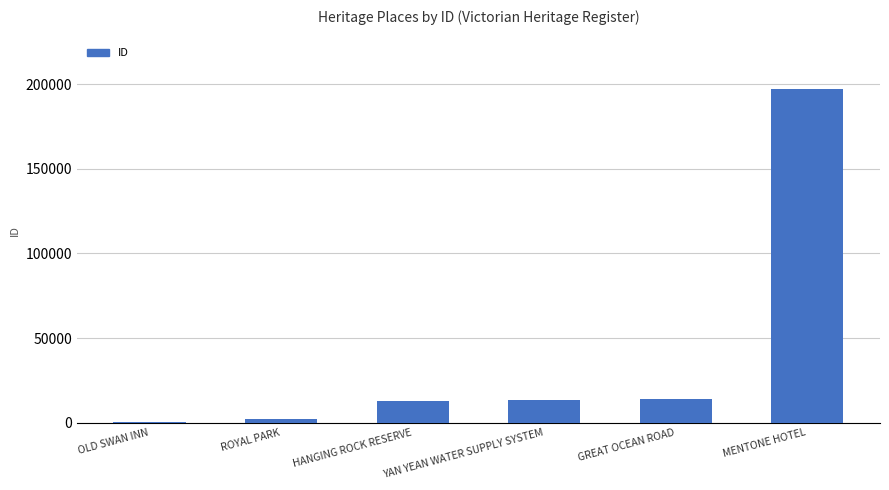

Is it true that the value at MENTONE HOTEL is 197429?

True